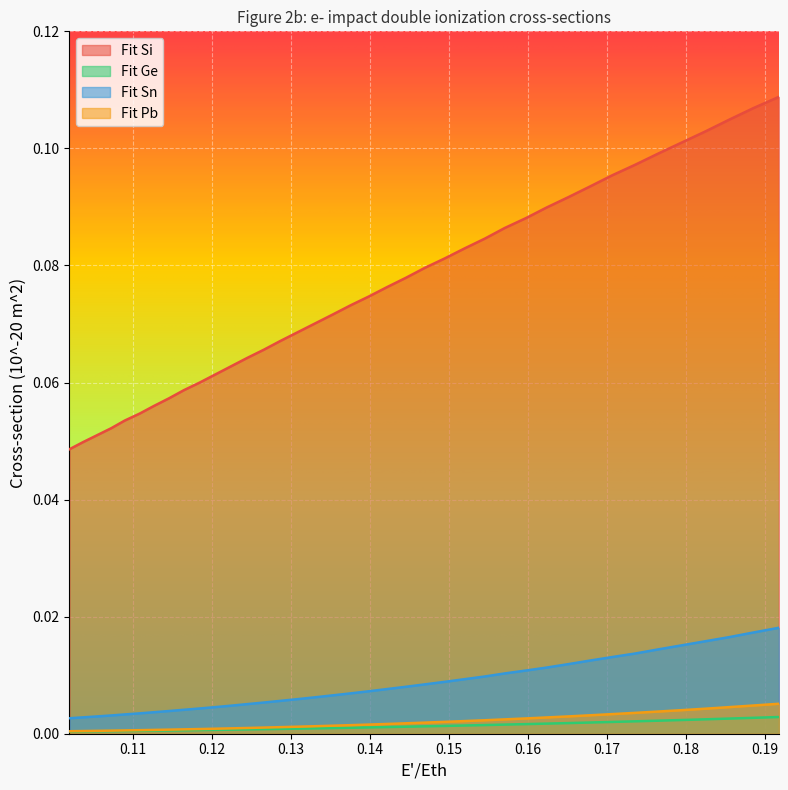

How many data points does each series have?

39